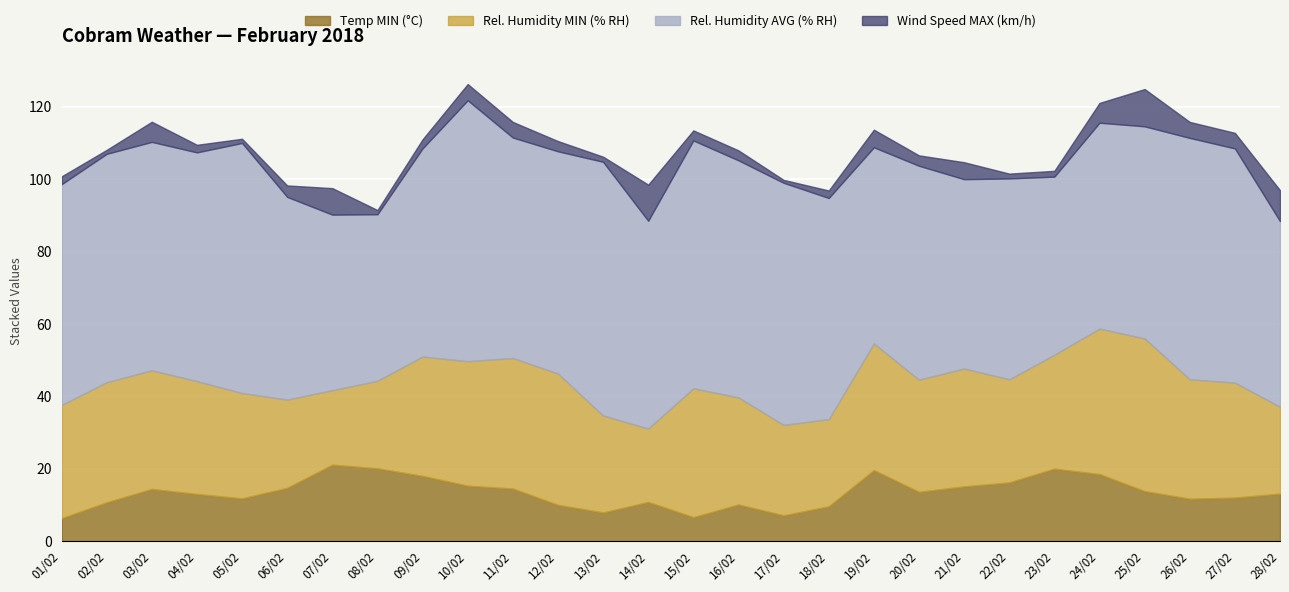

What are all the series names shown in the legend?

Temp MIN (°C), Rel. Humidity MIN (% RH), Rel. Humidity AVG (% RH), Wind Speed MAX (km/h)